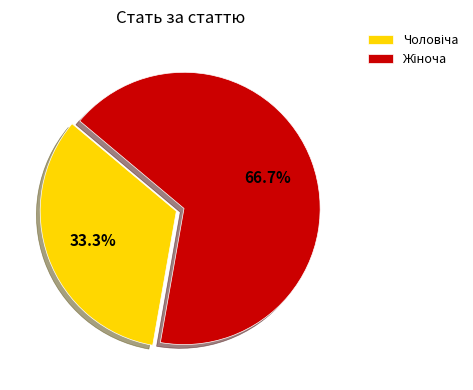

Is it true that Чоловіча is 33% of the pie?

True